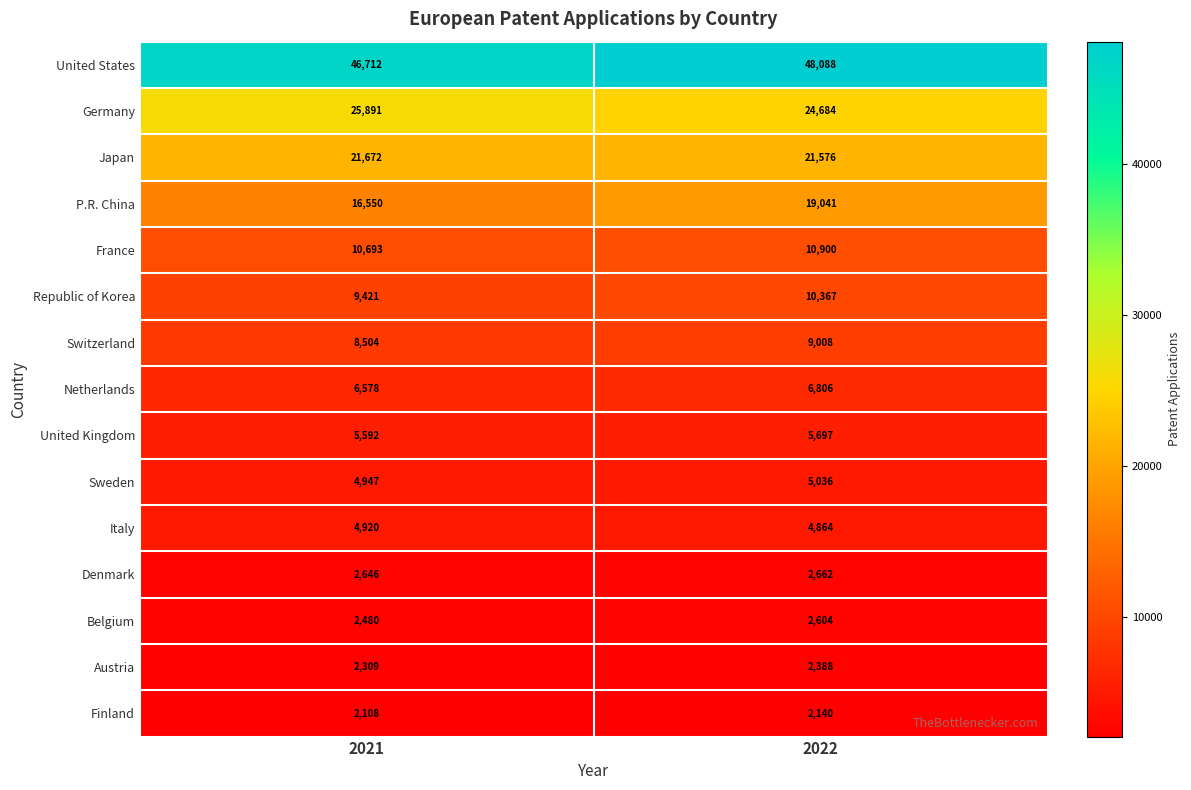

What is the difference between the Finland values at 2022 and 2021?

32